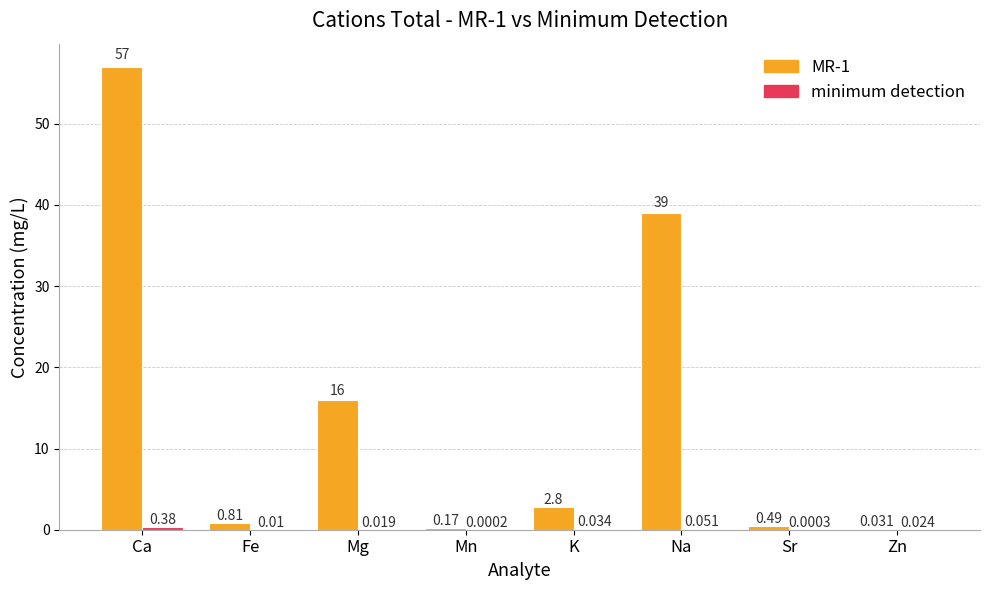

At which category is the sum across all series the highest?

Ca